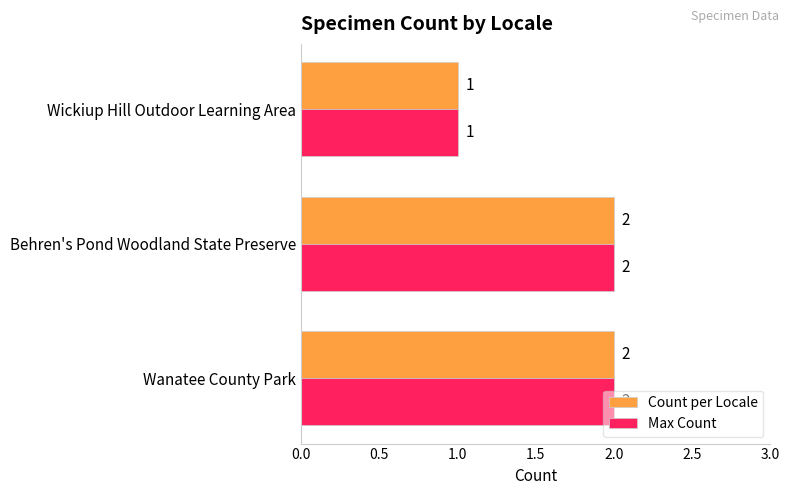

Count the number of data series in this chart.

2